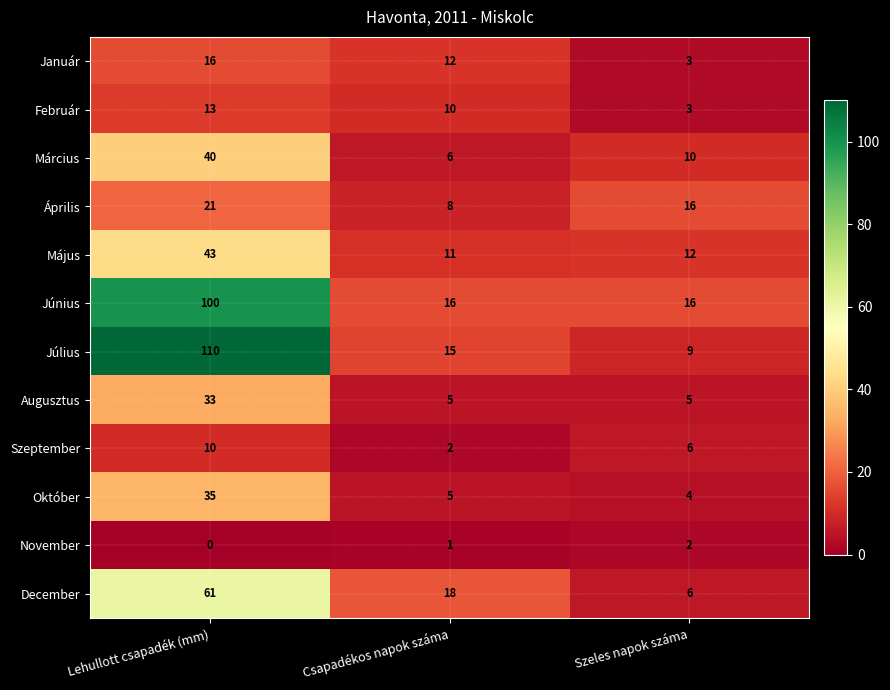

Rank the series at Lehullott csapadék (mm) from highest to lowest value.

Július, Június, December, Május, Március, Október, Augusztus, Április, Január, Február, Szeptember, November